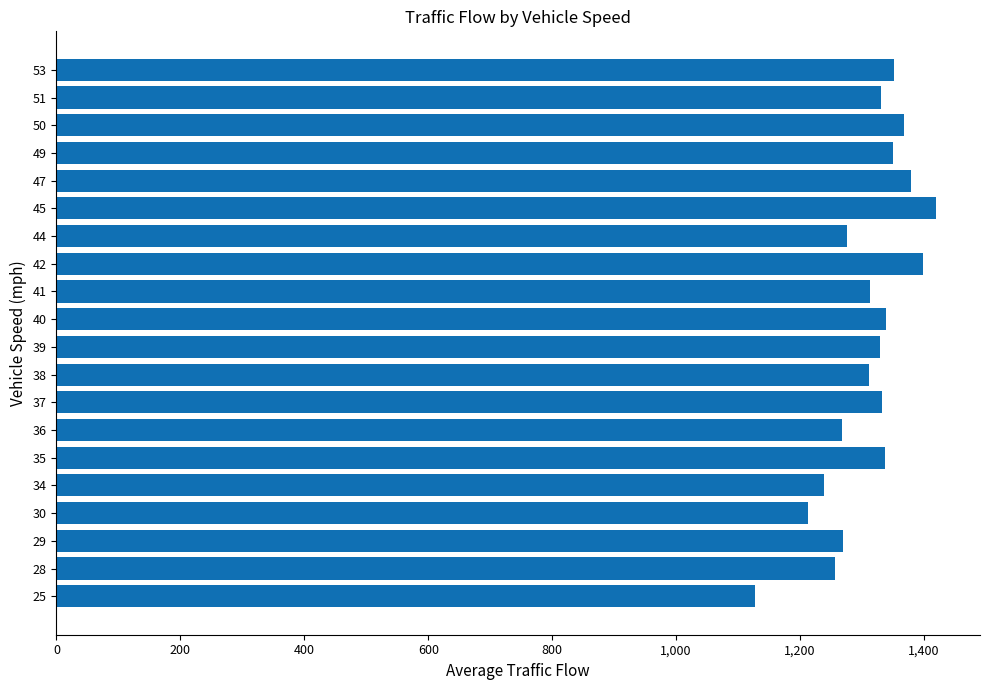

What is the maximum value shown in the chart?

1419.5